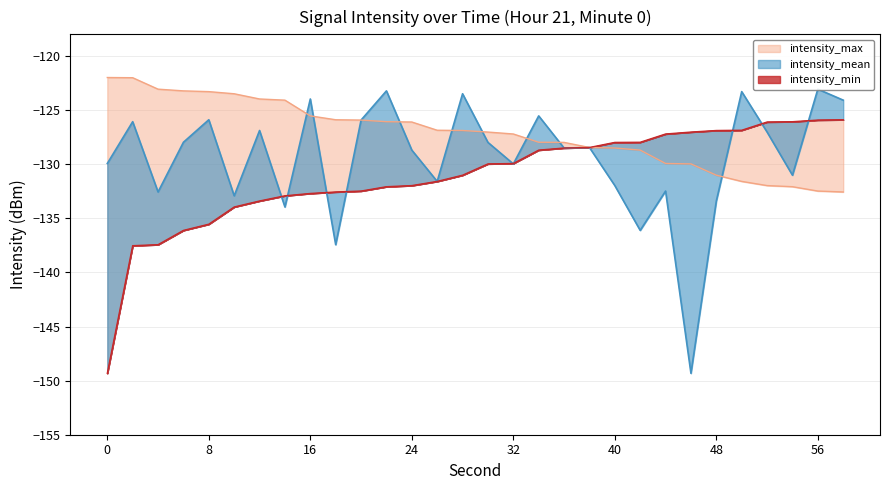

Where does the intensity_mean series first go above -128?

2